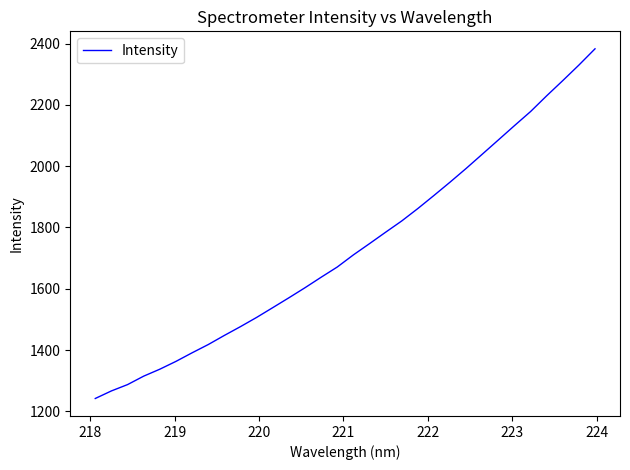

What is the difference between the maximum and minimum values?

1140.7